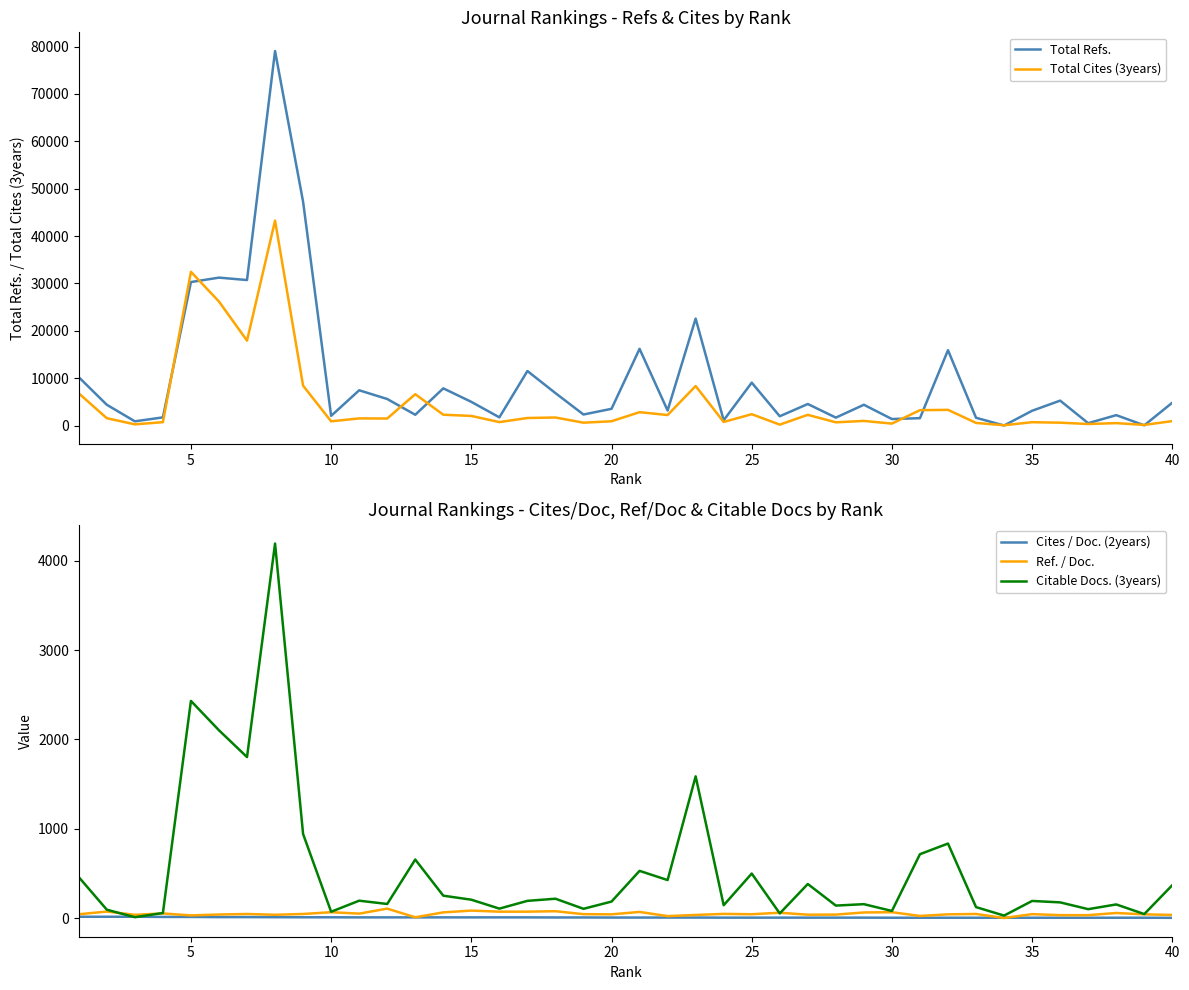

The value of Citable Docs. (3years) at 20 is 184. True or false?

True